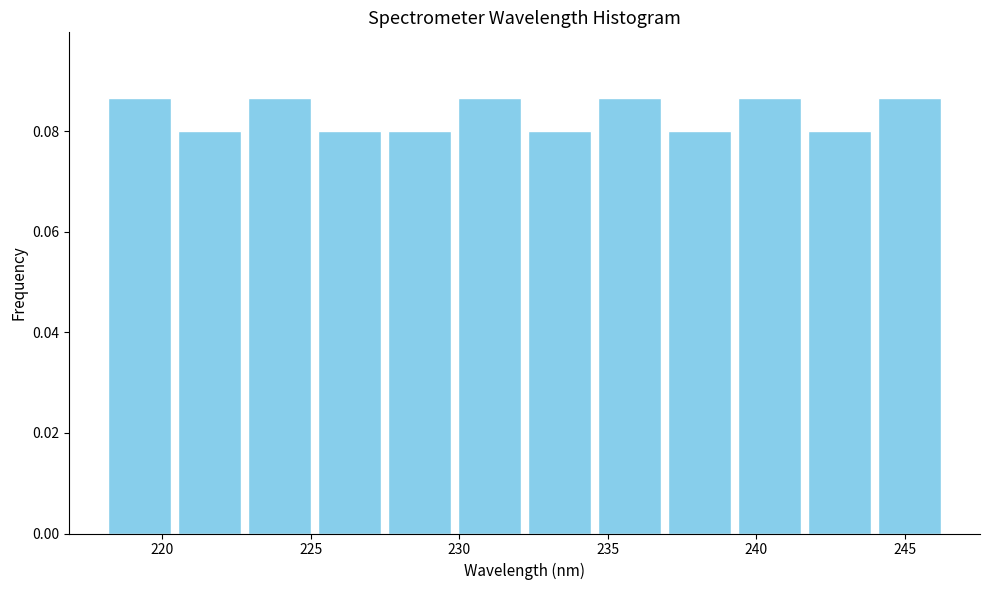

Reading left to right, transcribe this chart: for each bar, give the range it covers on the x-axis and its height. Neither the bar edges nor the heights are printed on the chart, so give them approximately, as read against the axes.

218.0 to 220.5: 0.086
220.5 to 223.0: 0.080
223.0 to 225.0: 0.086
225.0 to 227.5: 0.080
227.5 to 230.0: 0.080
230.0 to 232.0: 0.086
232.0 to 234.5: 0.080
234.5 to 237.0: 0.086
237.0 to 239.5: 0.080
239.5 to 241.5: 0.086
241.5 to 244.0: 0.080
244.0 to 246.5: 0.086